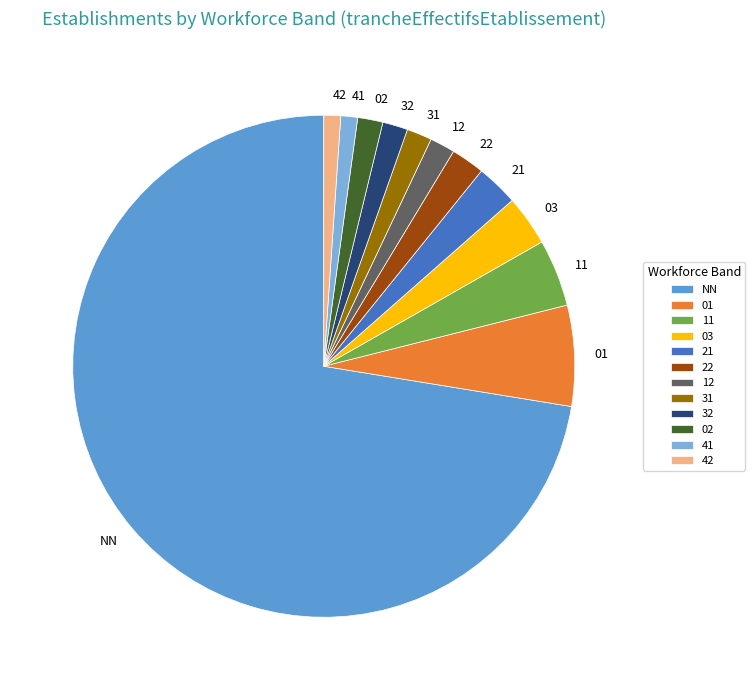

Combined, do 11 and 03 account for over 50%?

No